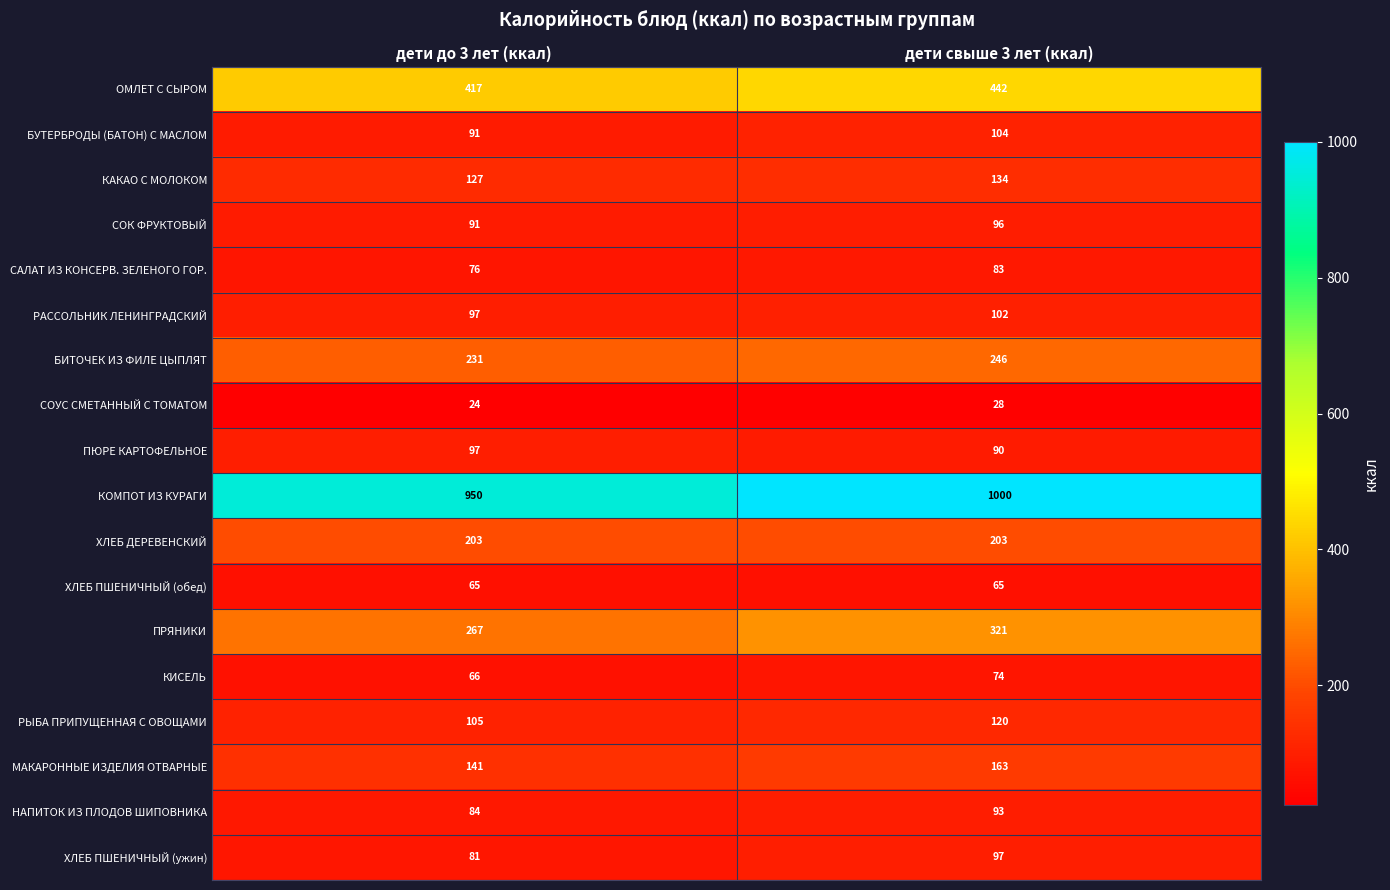

What is the minimum value shown in the chart?

24